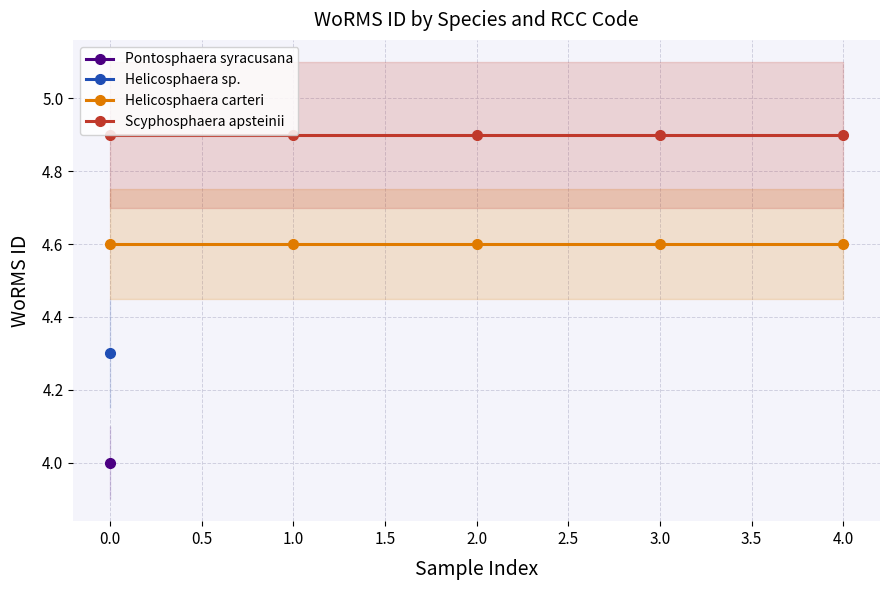

The value of Scyphosphaera apsteinii at 0.0 is 4.9. True or false?

True